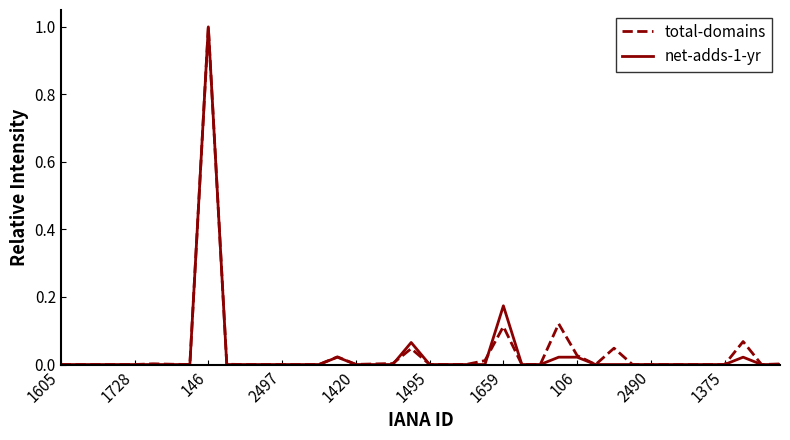

What is the highest value of the total-domains series?

1.0